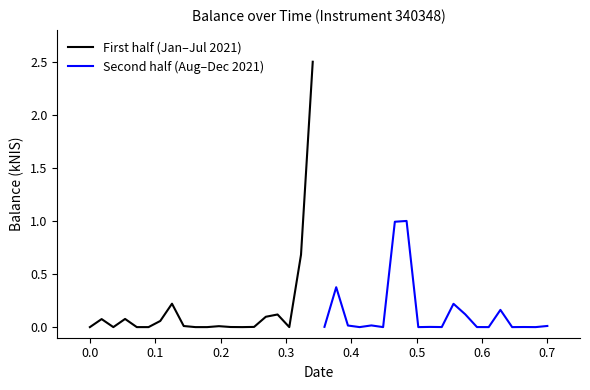

Which series ends up on top after the final intersection of First half (Jan–Jul 2021) and Second half (Aug–Dec 2021)?

First half (Jan–Jul 2021)